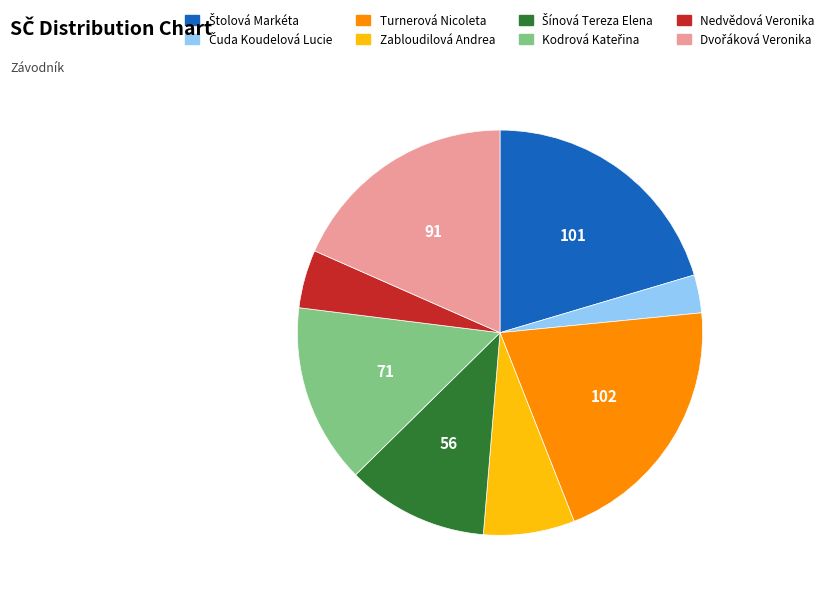

The Turnerová Nicoleta slice represents 21% of the pie. True or false?

True